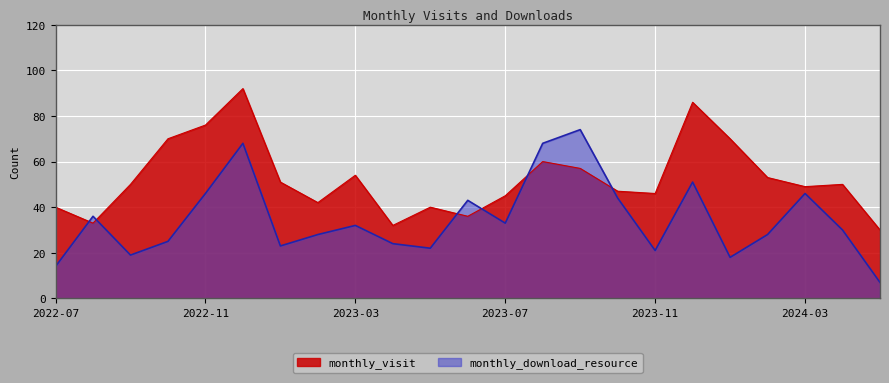

True or false: monthly_visit and monthly_download_resource cross at least once.

True